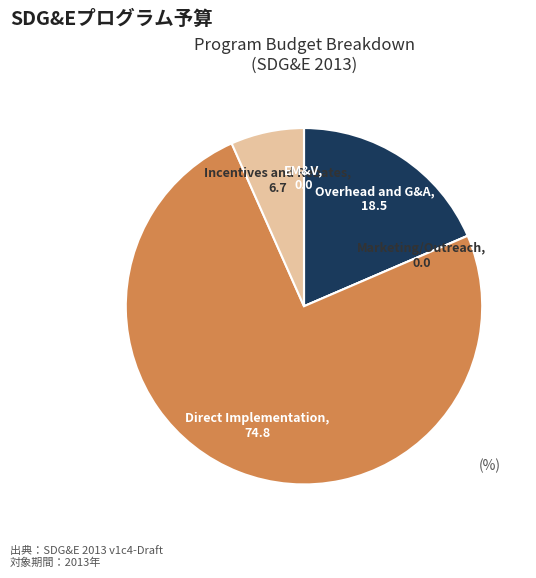

Which category has the biggest portion of the pie?

Direct Implementation